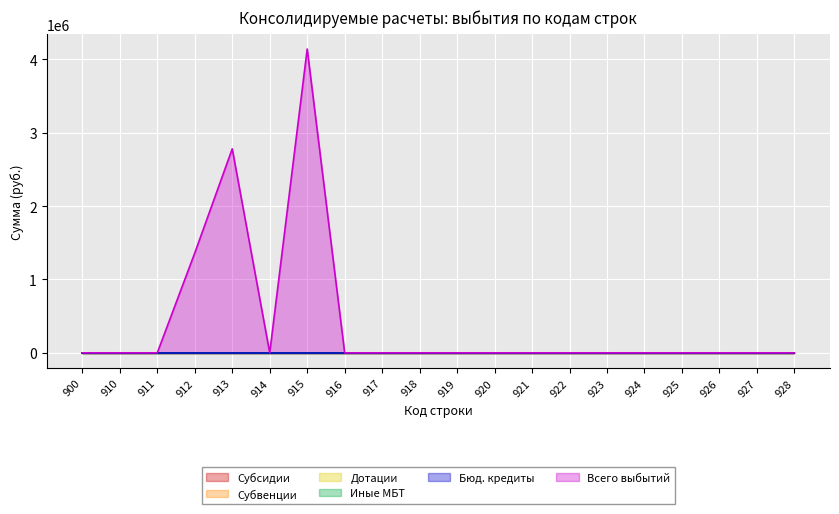

Reading left to right, transcribe all the data shown in this chart.

Субсидии: 900=0.0	910=0.0	911=0.0	912=0.0	913=0.0	914=0.0	915=0.0	916=0.0	917=0.0	918=0.0	919=0.0	920=0.0	921=0.0	922=0.0	923=0.0	924=0.0	925=0.0	926=0.0	927=0.0	928=0.0
Субвенции: 900=0.0	910=0.0	911=0.0	912=0.0	913=0.0	914=0.0	915=0.0	916=0.0	917=0.0	918=0.0	919=0.0	920=0.0	921=0.0	922=0.0	923=0.0	924=0.0	925=0.0	926=0.0	927=0.0	928=0.0
Дотации: 900=0.0	910=0.0	911=0.0	912=0.0	913=0.0	914=0.0	915=0.0	916=0.0	917=0.0	918=0.0	919=0.0	920=0.0	921=0.0	922=0.0	923=0.0	924=0.0	925=0.0	926=0.0	927=0.0	928=0.0
Иные МБТ: 900=0.0	910=0.0	911=0.0	912=0.0	913=0.0	914=0.0	915=0.0	916=0.0	917=0.0	918=0.0	919=0.0	920=0.0	921=0.0	922=0.0	923=0.0	924=0.0	925=0.0	926=0.0	927=0.0	928=0.0
Бюд. кредиты: 900=0.0	910=0.0	911=0.0	912=0.0	913=0.0	914=0.0	915=0.0	916=0.0	917=0.0	918=0.0	919=0.0	920=0.0	921=0.0	922=0.0	923=0.0	924=0.0	925=0.0	926=0.0	927=0.0	928=0.0
Всего выбытий: 900=0.0	910=0.0	911=0.0	912=1360781.0	913=2781900.0	914=0.0	915=4142681.0	916=0.0	917=0.0	918=0.0	919=0.0	920=0.0	921=0.0	922=0.0	923=0.0	924=0.0	925=0.0	926=0.0	927=0.0	928=0.0